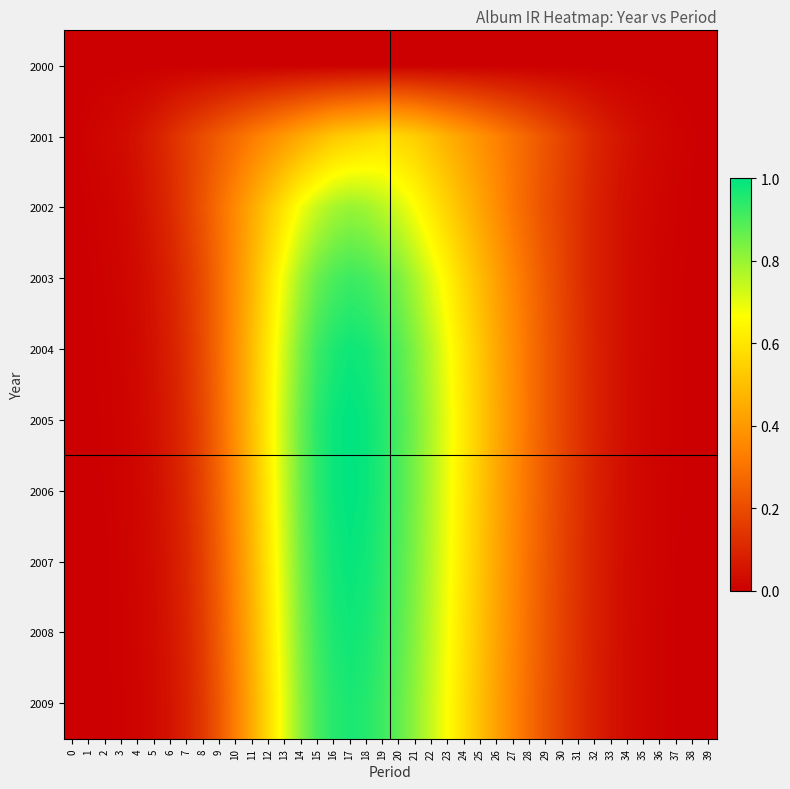

Which series has the largest total across all categories?

2005